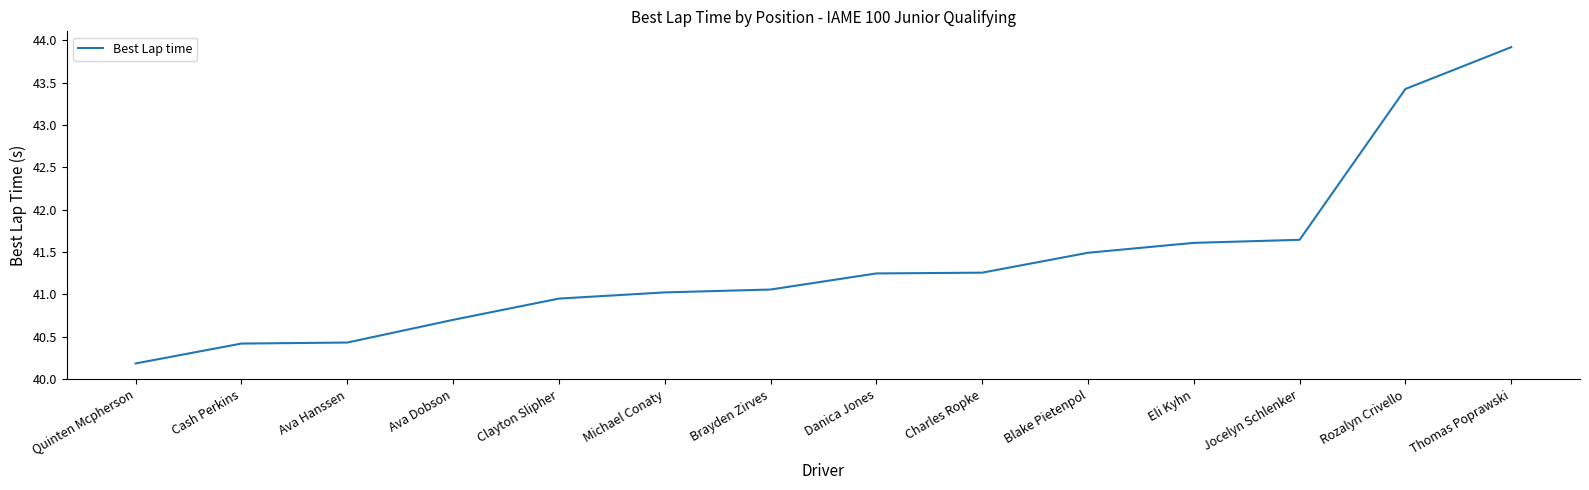

What is the maximum value shown in the chart?

43.9